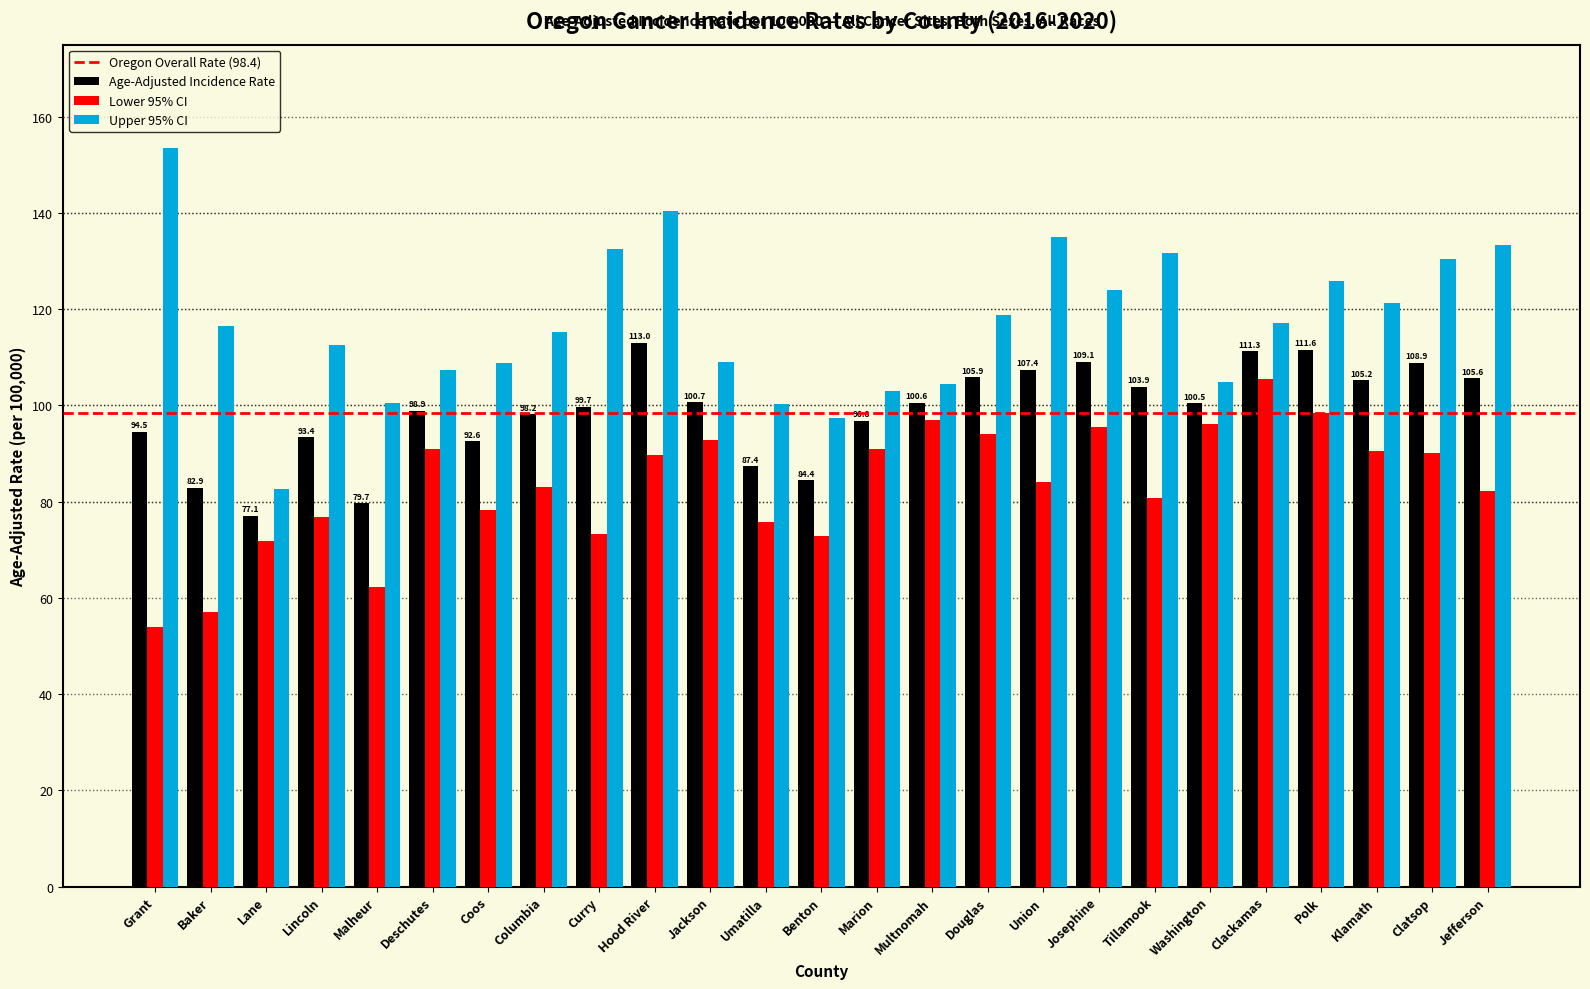

Where does the Upper 95% CI series first go above 116?

Grant